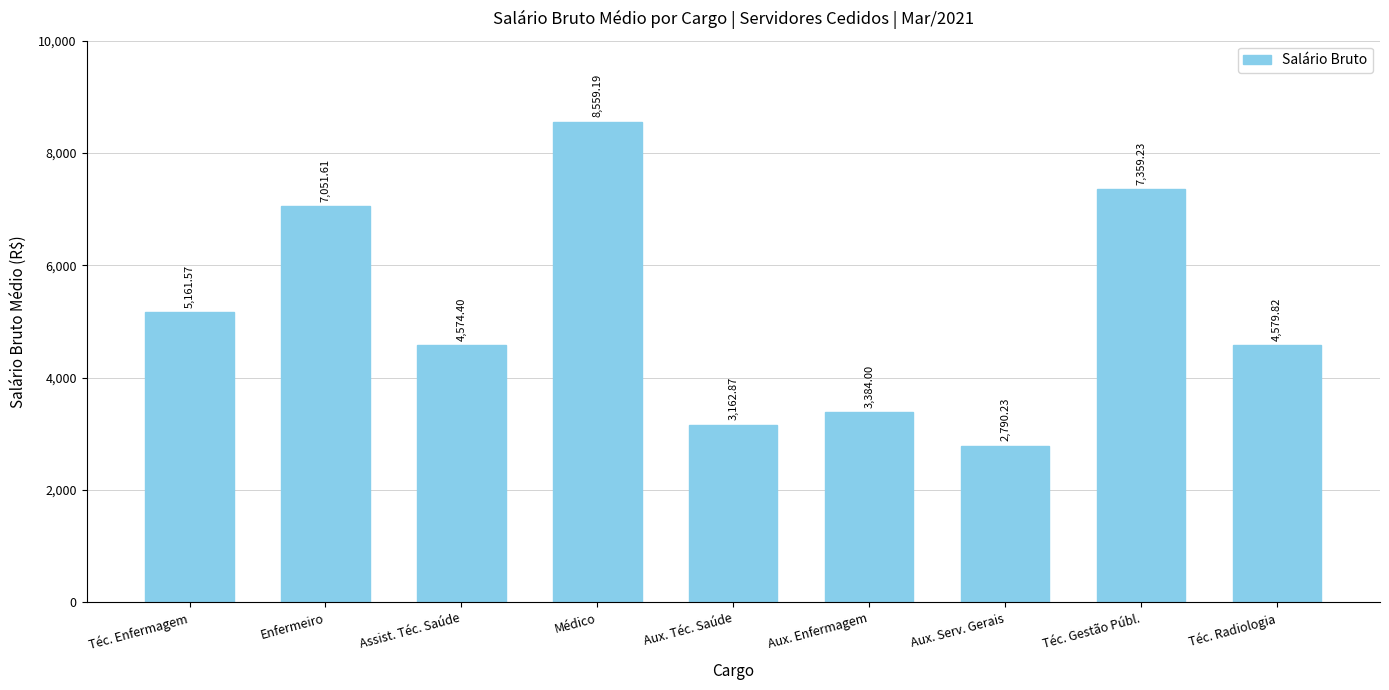

The chart shows a value of 3384.0 at Aux. Enfermagem. True or false?

True